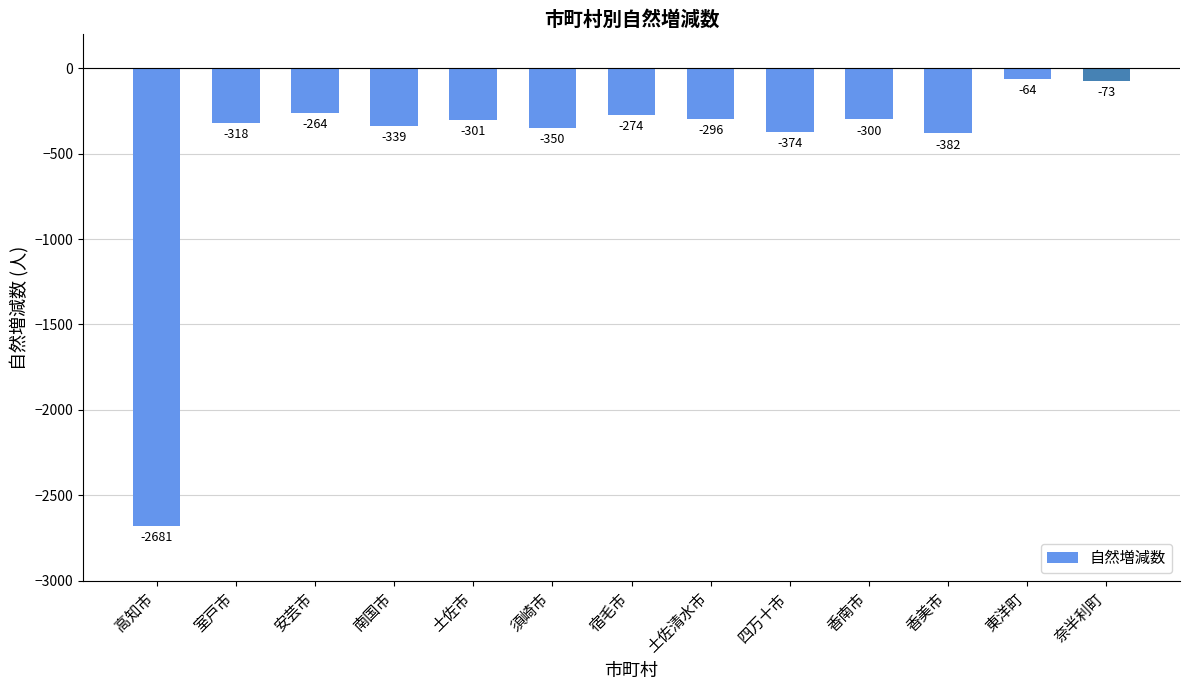

How many series are shown in this chart?

1